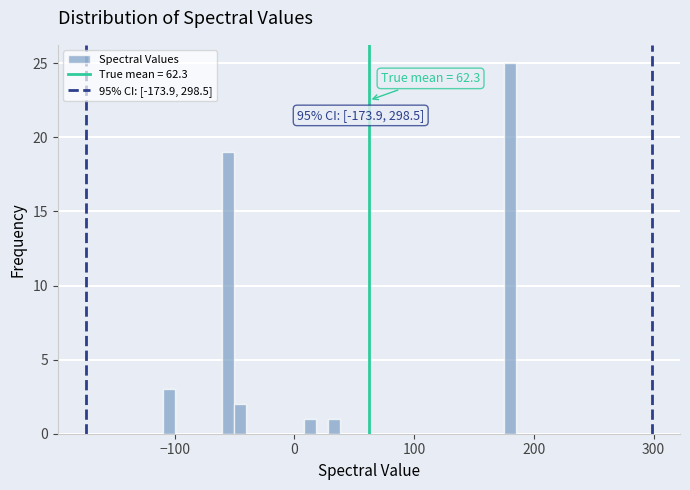

Around what value on the x-axis is the tallest bar? Give the approximate position of its centre, as read against the axis.

180